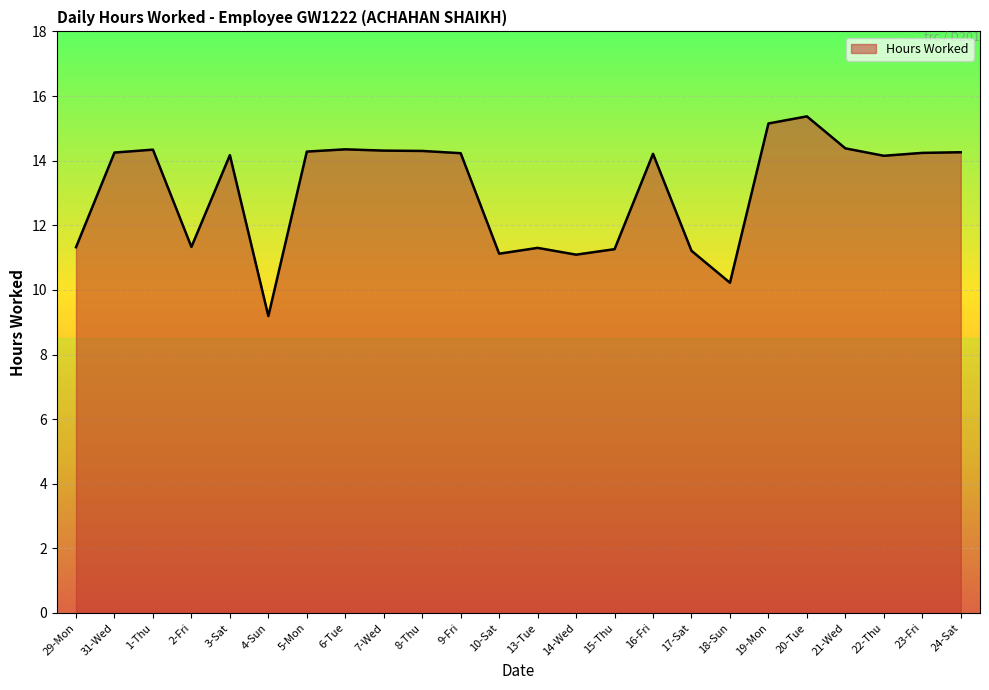

Is it true that the value at 23-Fri is 21.1?

False